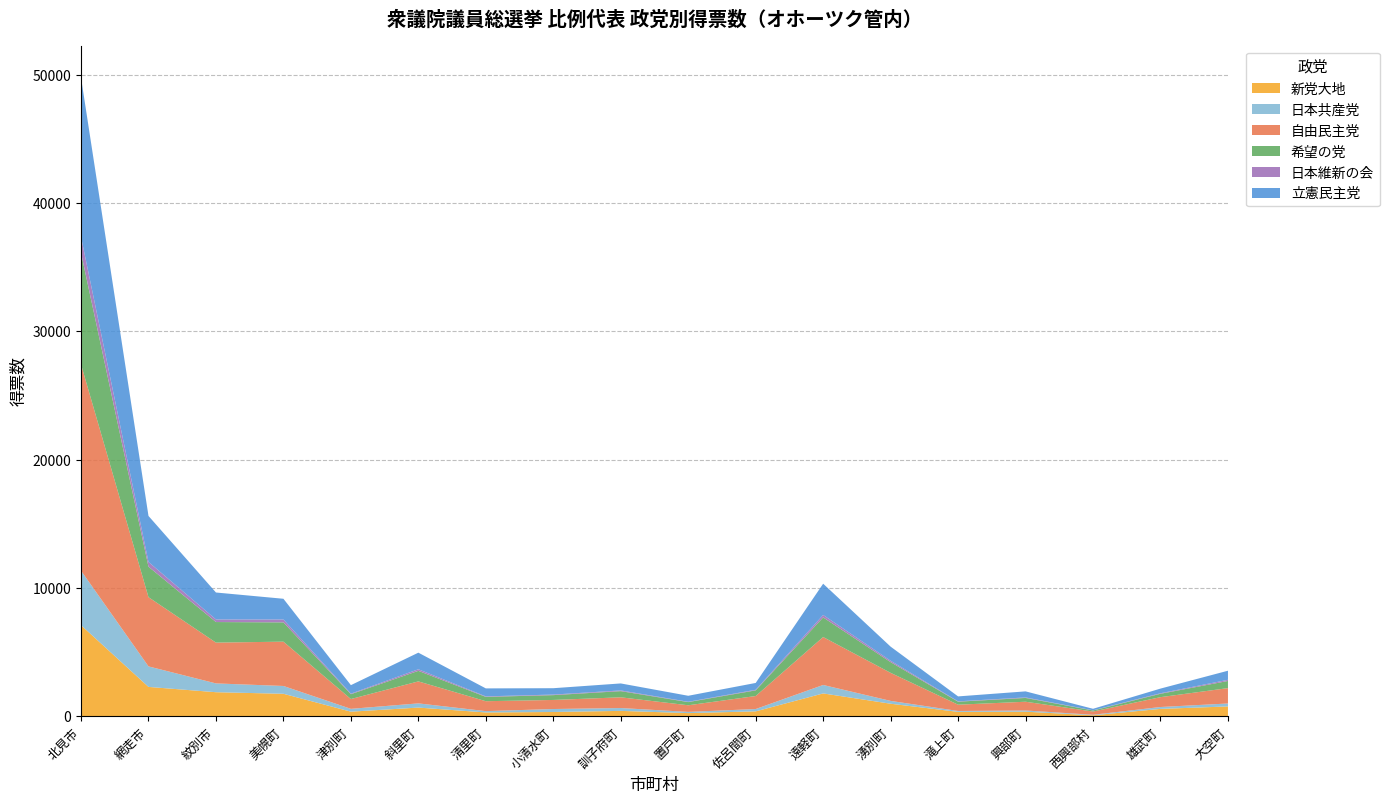

Reading left to right, list all the values displayed in this chart.

新党大地: 北見市=7093	網走市=2282	紋別市=1869	美幌町=1747	津別町=351	斜里町=670	清里町=291	小清水町=326	訓子府町=413	置戸町=240	佐呂間町=375	遠軽町=1774	湧別町=971	滝上町=335	興部町=350	西興部村=70	雄武町=568	大空町=760
日本共産党: 北見市=4252	網走市=1600	紋別市=686	美幌町=608	津別町=221	斜里町=328	清里町=103	小清水町=232	訓子府町=222	置戸町=94	佐呂間町=182	遠軽町=660	湧別町=220	滝上町=71	興部町=95	西興部村=40	雄武町=147	大空町=229
自由民主党: 北見市=16086	網走市=5397	紋別市=3182	美幌町=3455	津別町=764	斜里町=1714	清里町=773	小清水町=707	訓子府町=836	置戸町=516	佐呂間町=1014	遠軽町=3737	湧別町=2187	滝上町=490	興部町=681	西興部村=252	雄武町=768	大空町=1199
希望の党: 北見市=8701	網走市=2377	紋別市=1603	美幌町=1505	津別町=378	斜里町=823	清里町=337	小清水町=376	訓子府町=481	置戸町=248	佐呂間町=441	遠軽町=1531	湧別町=835	滝上町=234	興部町=296	西興部村=82	雄武町=263	大空町=558
日本維新の会: 北見市=1248	網走市=371	紋別市=202	美幌町=224	津別町=43	斜里町=123	清里町=40	小清水町=44	訓子府町=55	置戸町=25	佐呂間町=46	遠軽町=190	湧別町=108	滝上町=26	興部町=41	西興部村=13	雄武町=42	大空町=90
立憲民主党: 北見市=12412	網走市=3587	紋別市=2101	美幌町=1616	津別町=663	斜里町=1294	清里町=622	小清水町=496	訓子府町=546	置戸町=468	佐呂間町=533	遠軽町=2438	湧別町=1101	滝上町=386	興部町=471	西興部村=119	雄武町=363	大空町=708